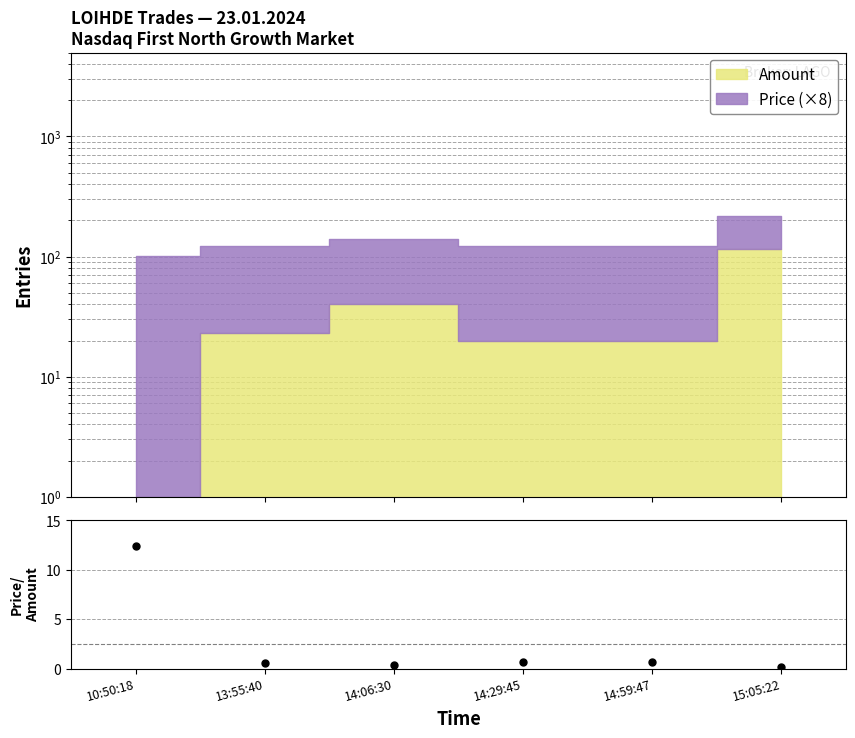

The value at 15:05:22 is 0.1. True or false?

True